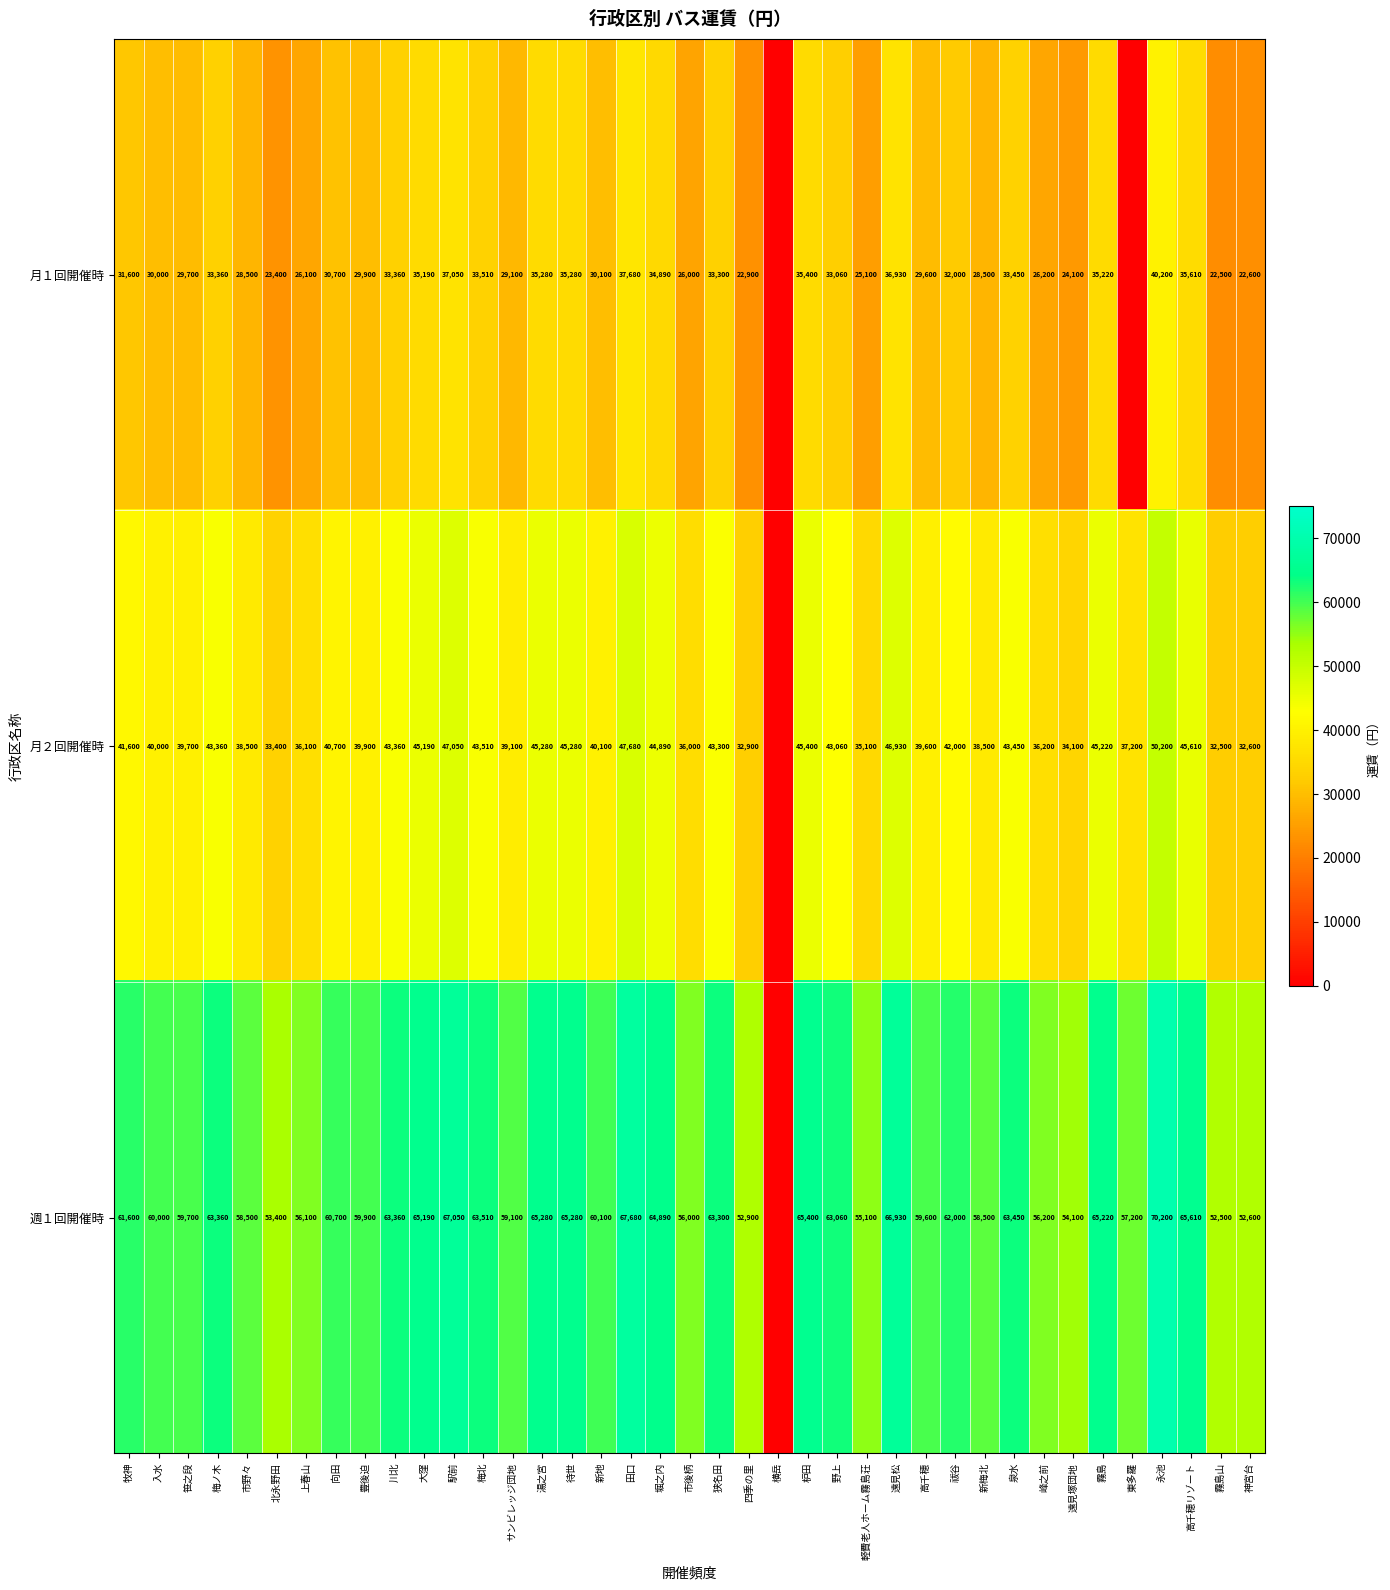

True or false: 週１回開催時 has a value of 24065 at 霧島.

False